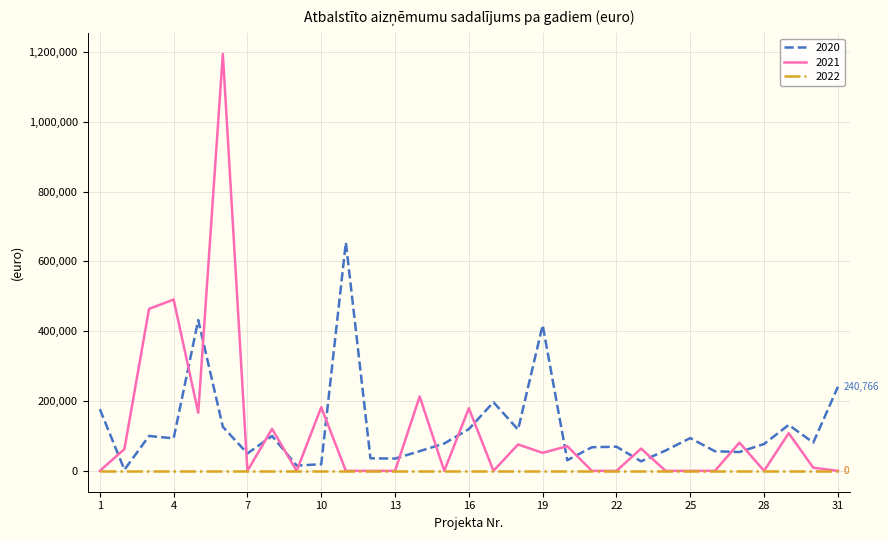

True or false: 2021 and 2020 cross at least once.

True